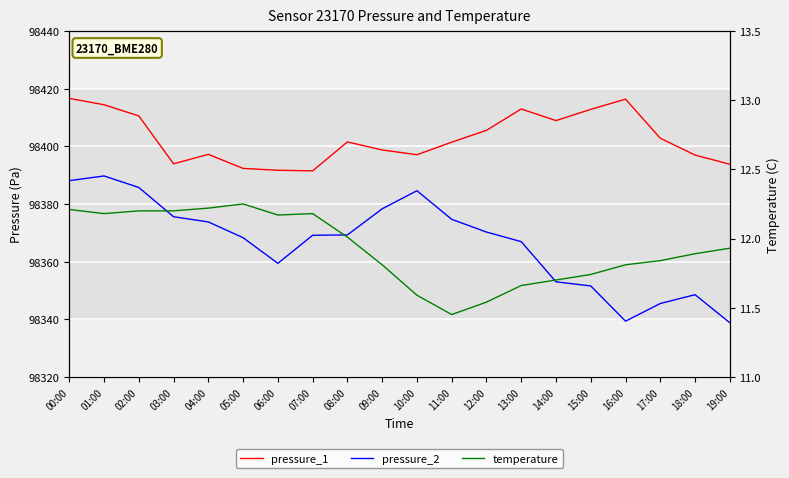

What is the total value across all series at 11:00?

196787.6